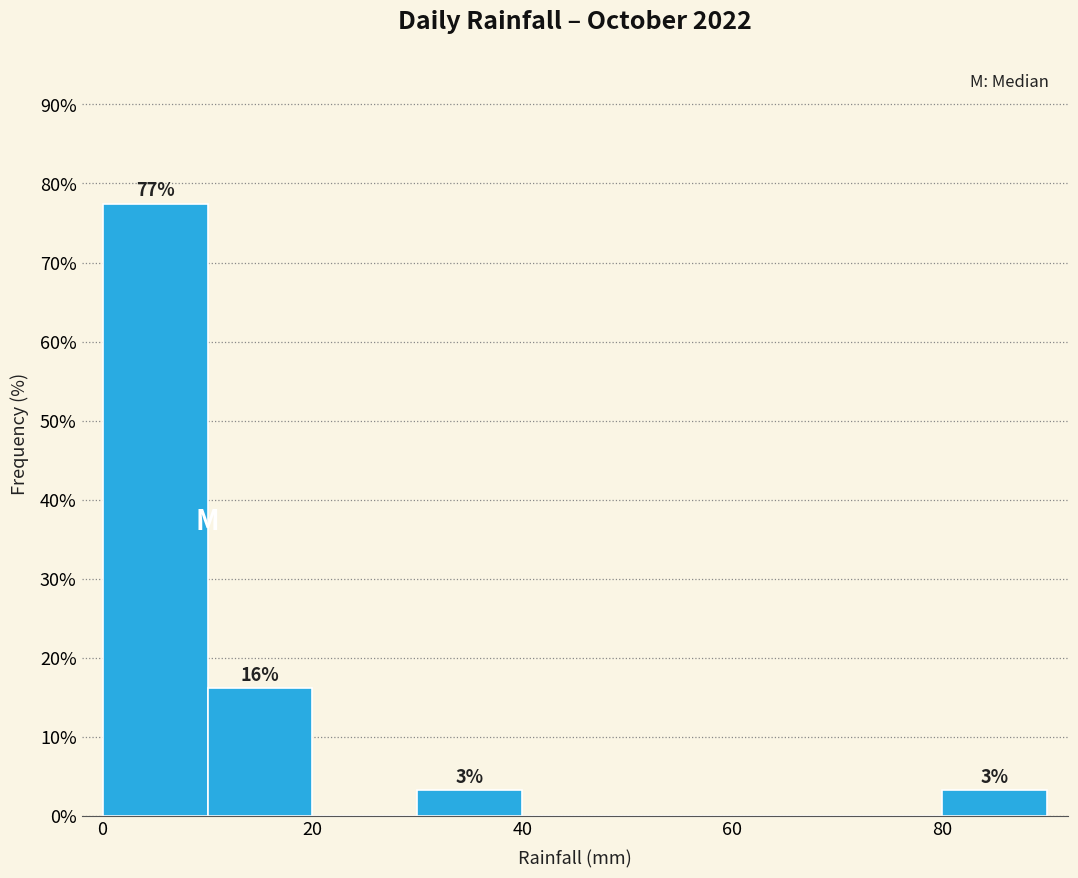

Which range on the x-axis has the tallest bar?

0 to 10